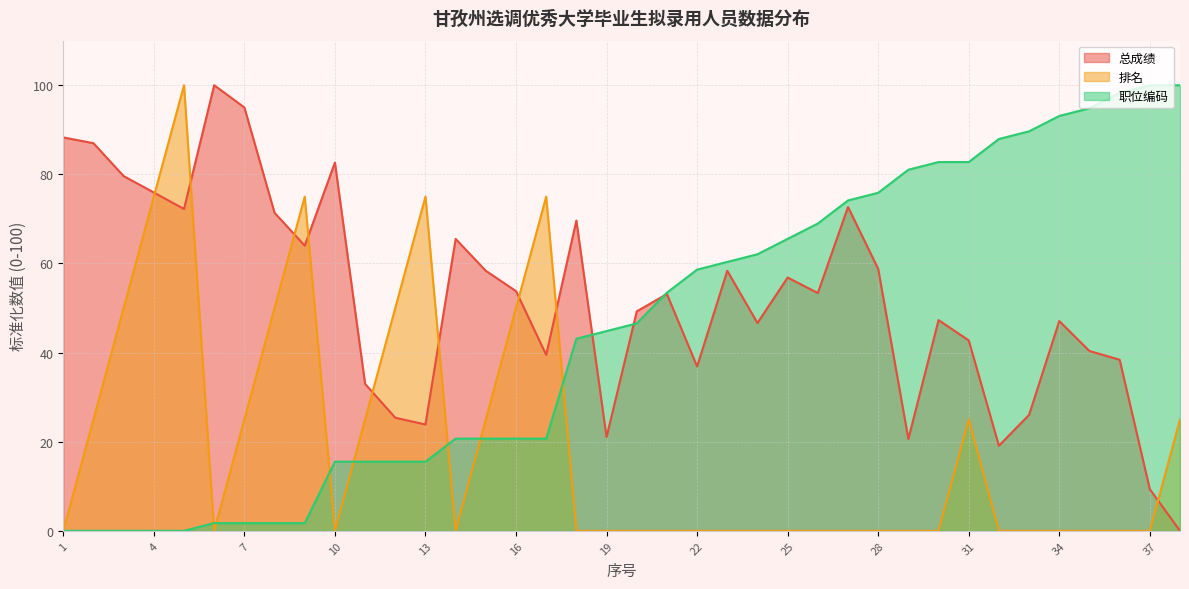

List the series in order of their overall mean, highest first.

总成绩, 职位编码, 排名